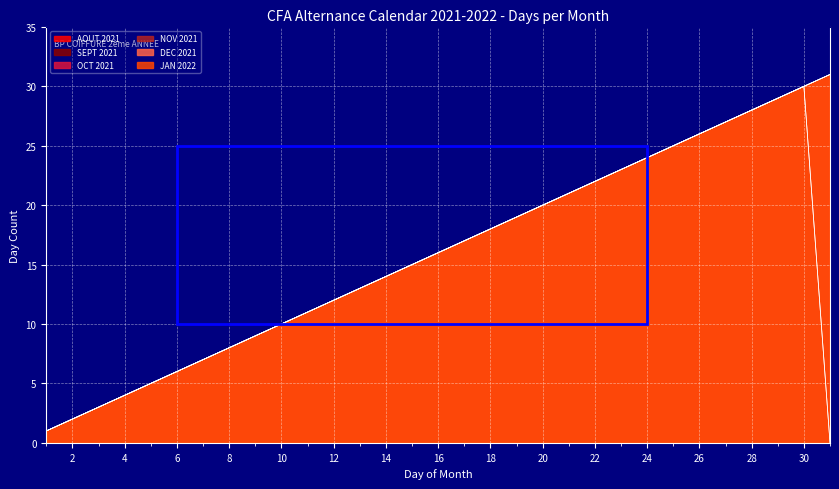

How many data points does each series have?

31